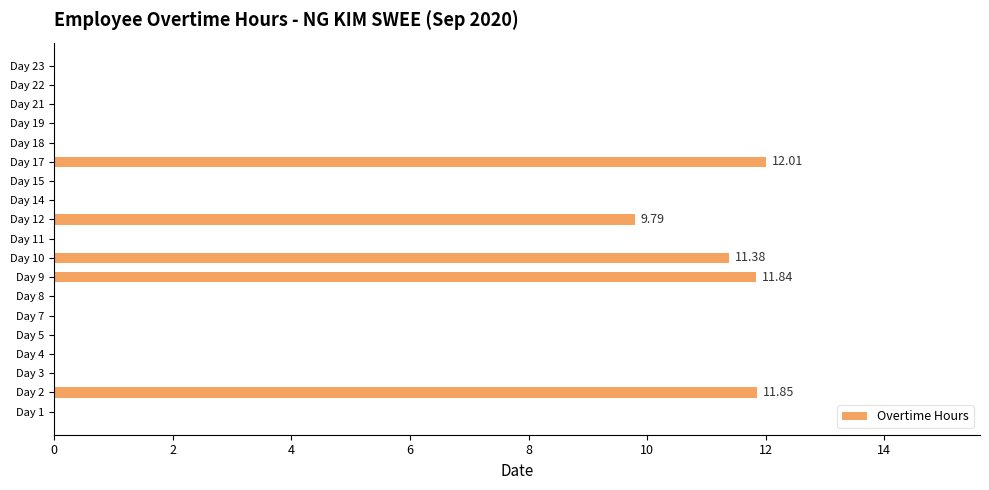

What is the change in value from Day 8 to Day 17?

+12.0